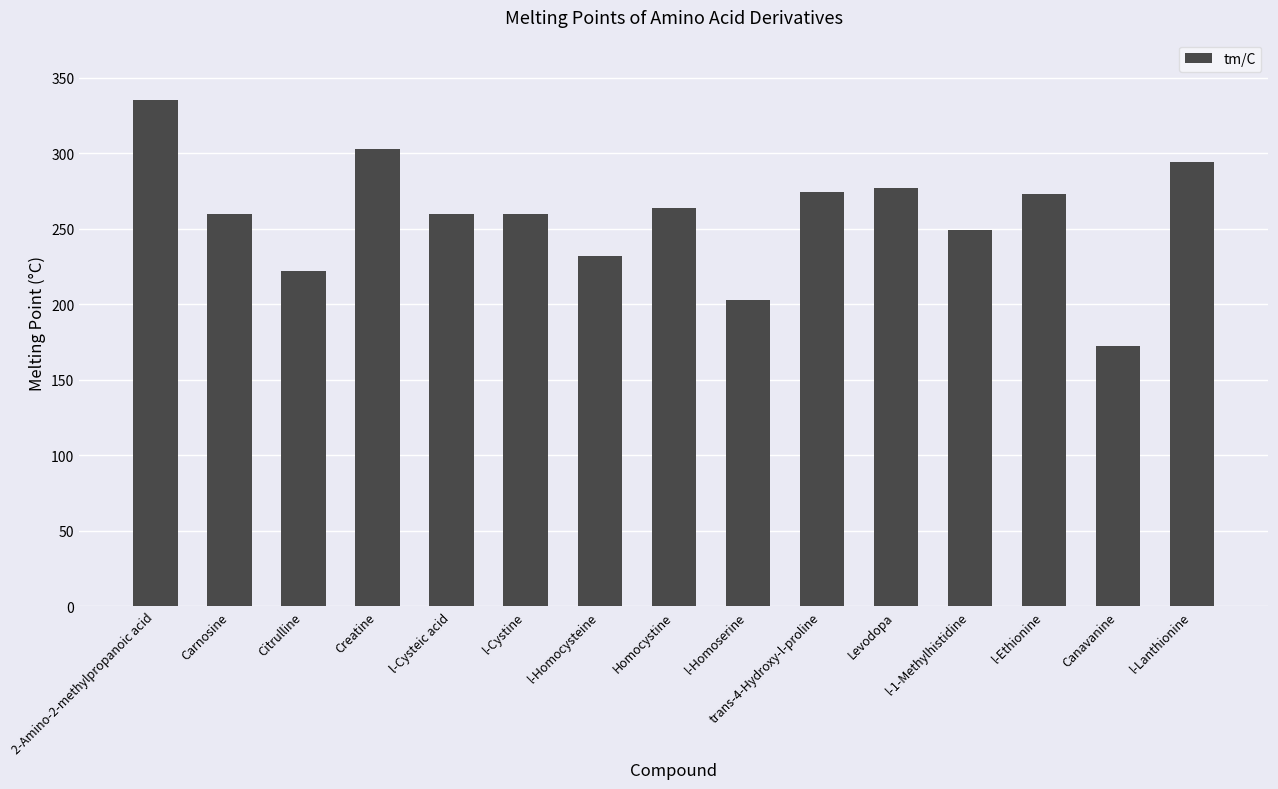

True or false: the data shows 136 at Citrulline.

False